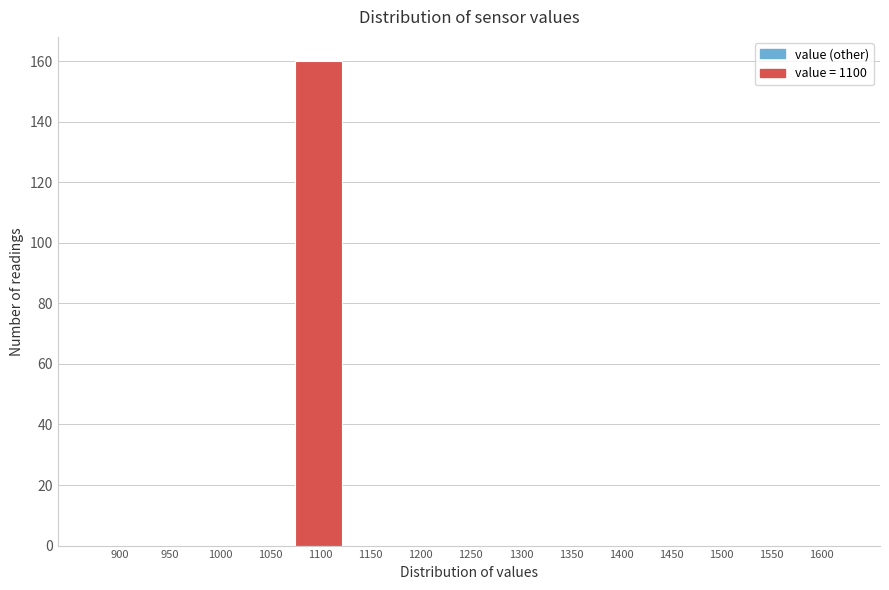

Reading right to left, transcribe all the data shown in this chart.

1600=0	1550=0	1500=0	1450=0	1400=0	1350=0	1300=0	1250=0	1200=0	1150=0	1100=160	1050=0	1000=0	950=0	900=0